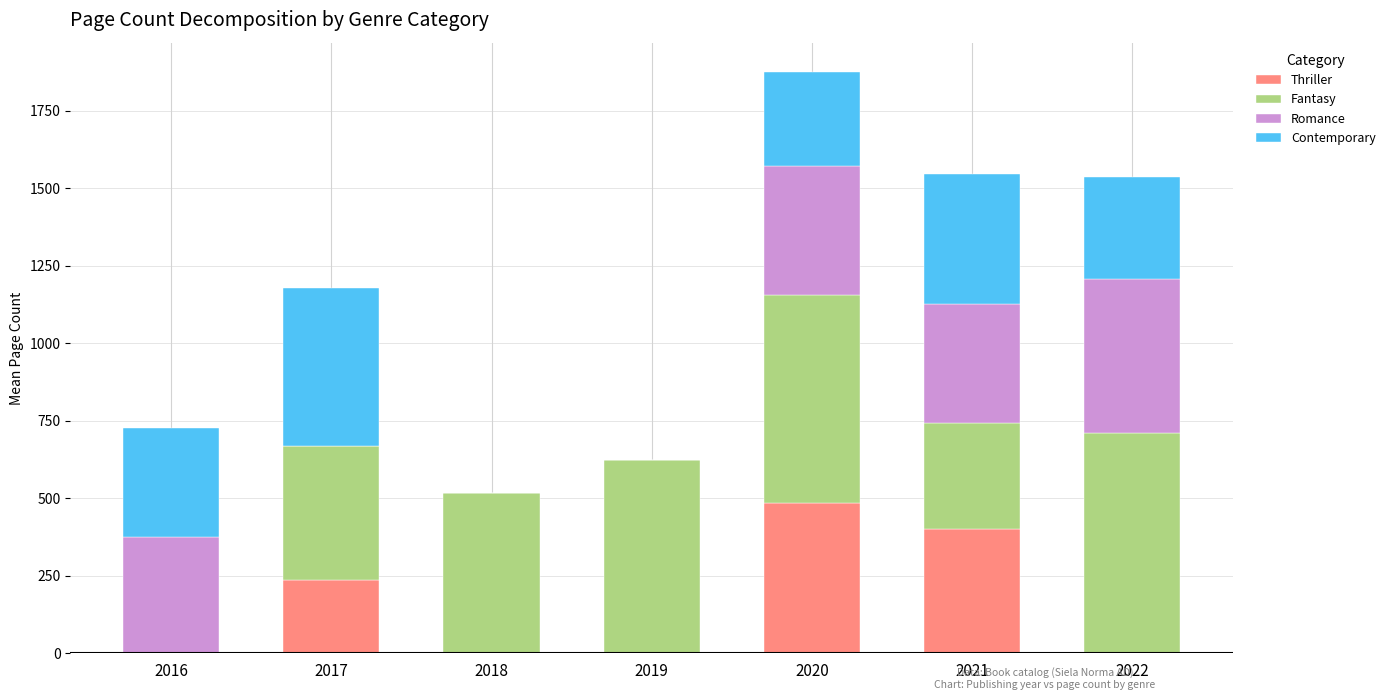

Are the bars grouped side by side (vs. stacked)?

No